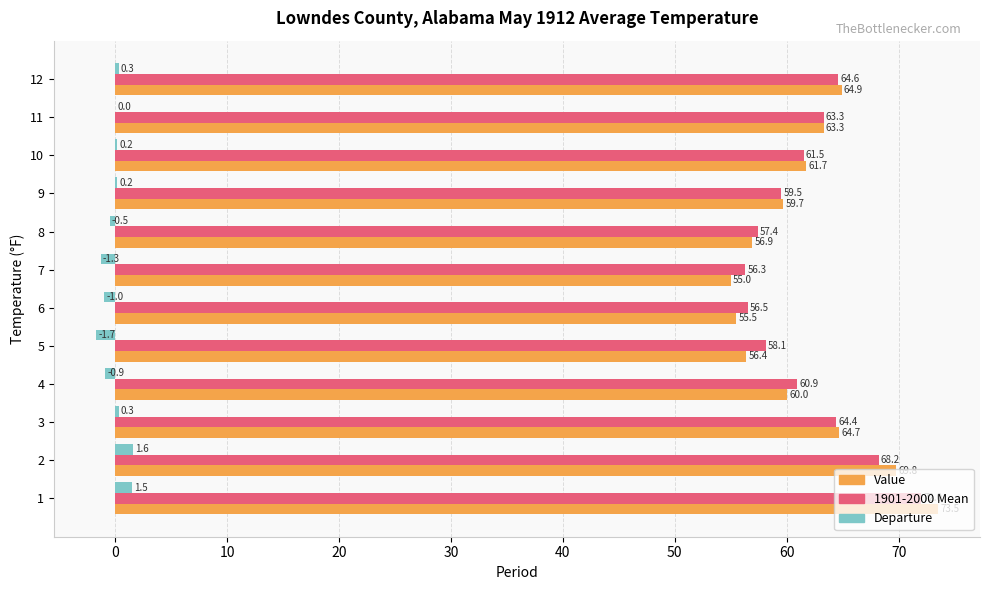

The value of Value at 10 is 26.2. True or false?

False